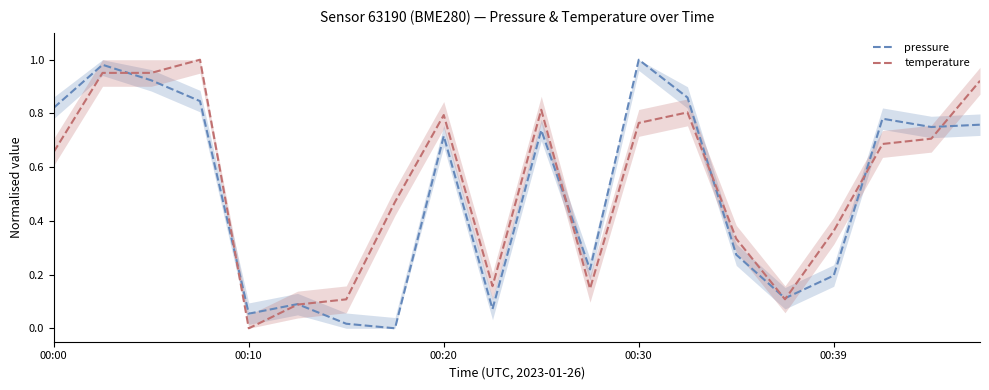

The temperature series shows 0.2 at 7. True or false?

False